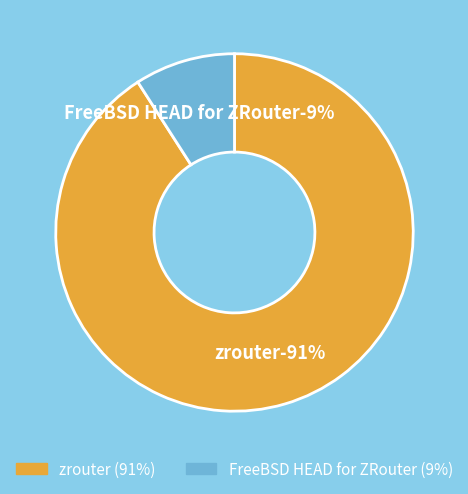

What percentage is the zrouter slice, to the nearest percent?

91%